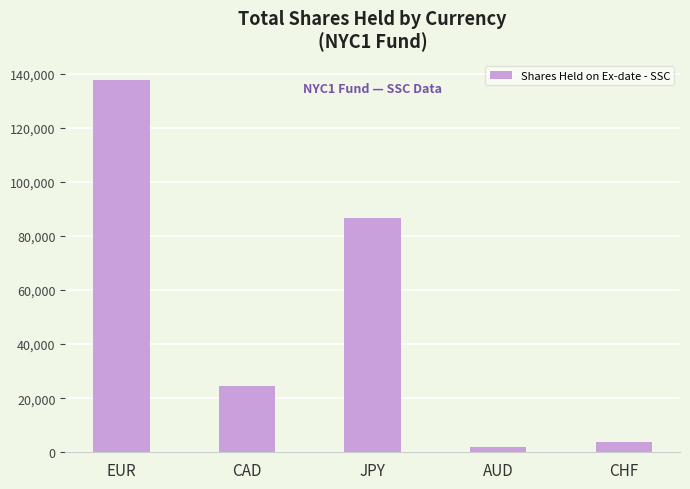

Reading right to left, extract all data points from this chart.

3904	1883	86474	24400	137789